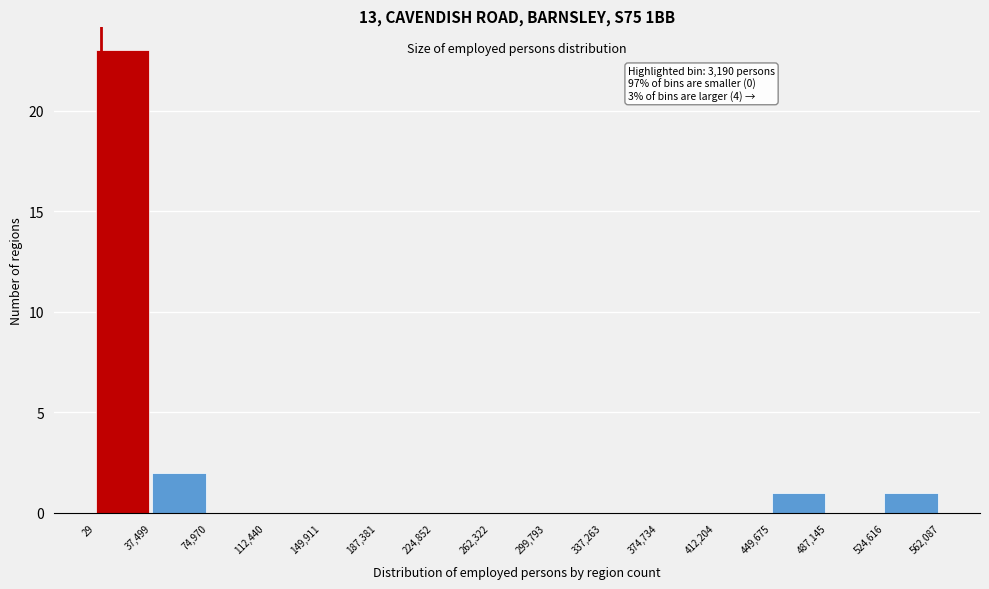

Over which range of the x-axis is the bar tallest?

29 to 37,499